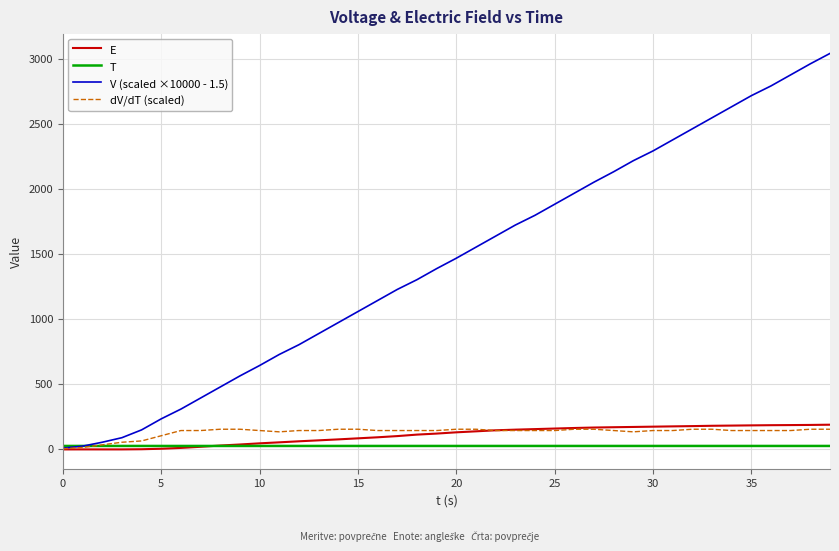

Which series has the largest total across all categories?

V (scaled ×10000 - 1.5)